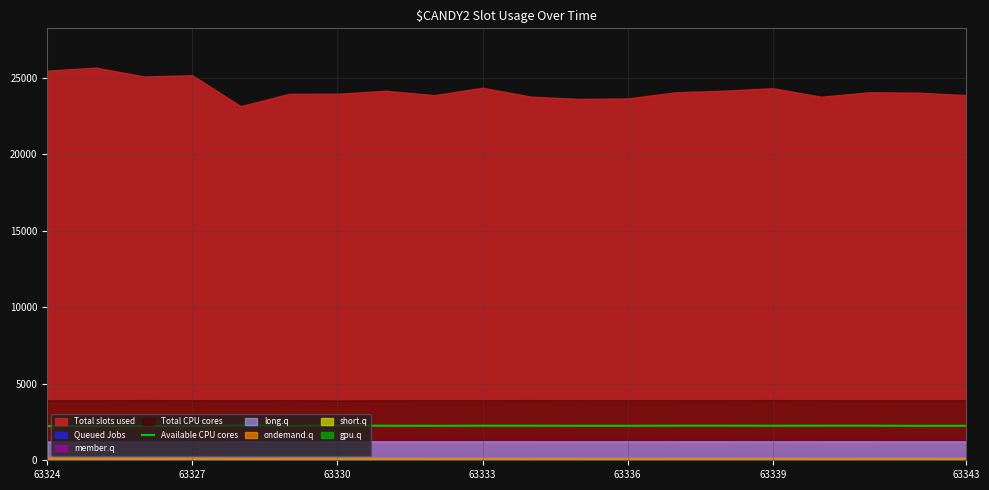

What is the minimum value for Available CPU cores?

2233.2